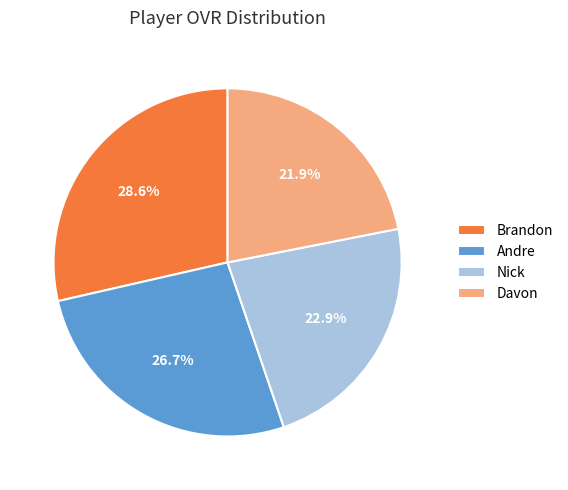

Rank the categories by value from lowest to highest.

Davon, Nick, Andre, Brandon